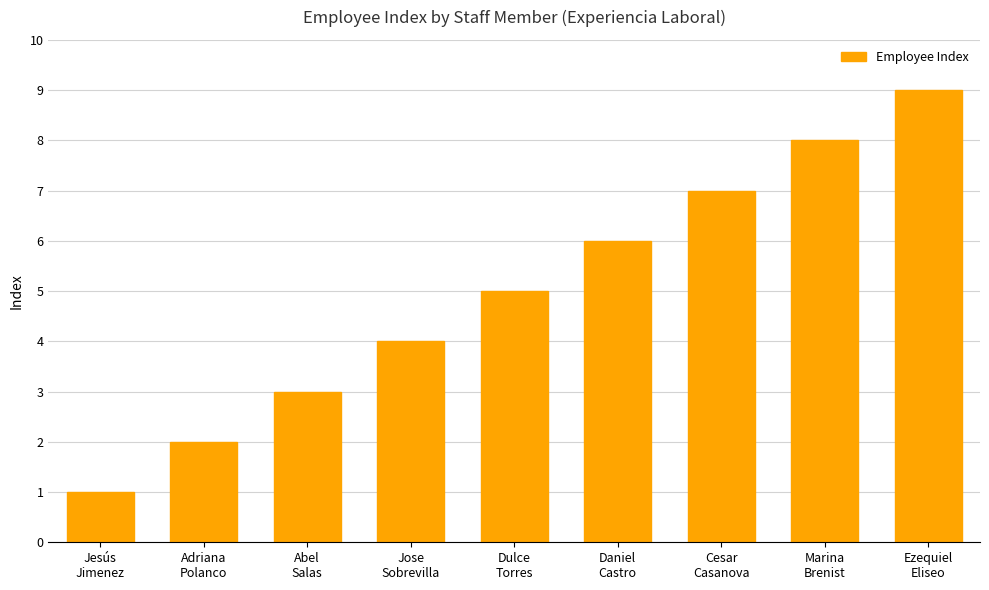

What is the average value?

5